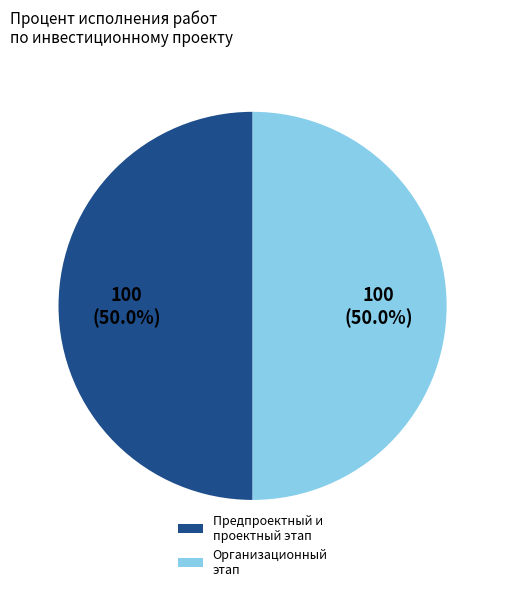

What is the ratio of the value at Предпроектный и проектный этап to the value at Организационный этап?

1.0